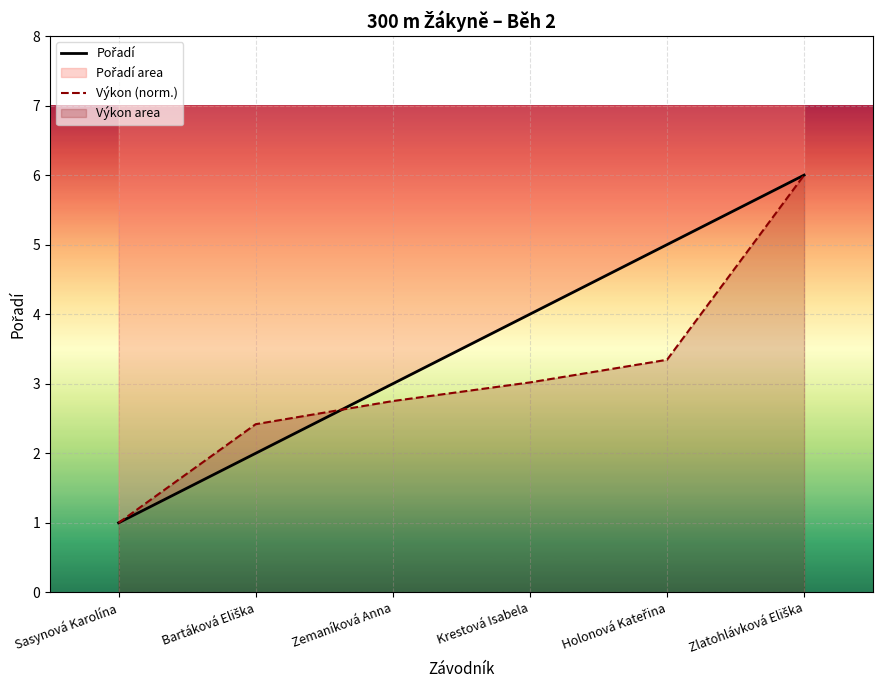

Is it true that Výkon (norm.) equals 3.8 at Zemaníková Anna?

False